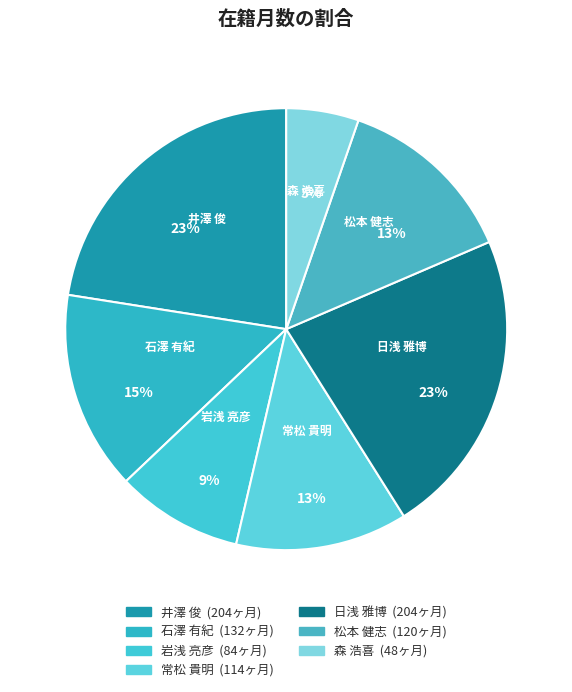

To the nearest percent, what is the average slice percentage?

14%